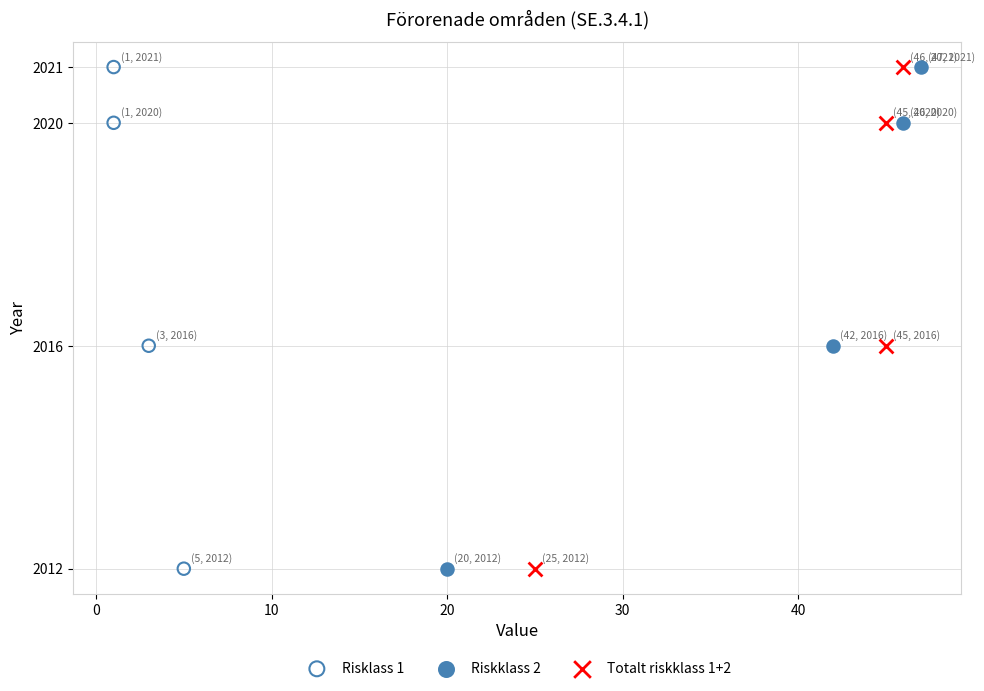

What are all the series names shown in the legend?

Risklass 1, Riskklass 2, Totalt riskklass 1+2